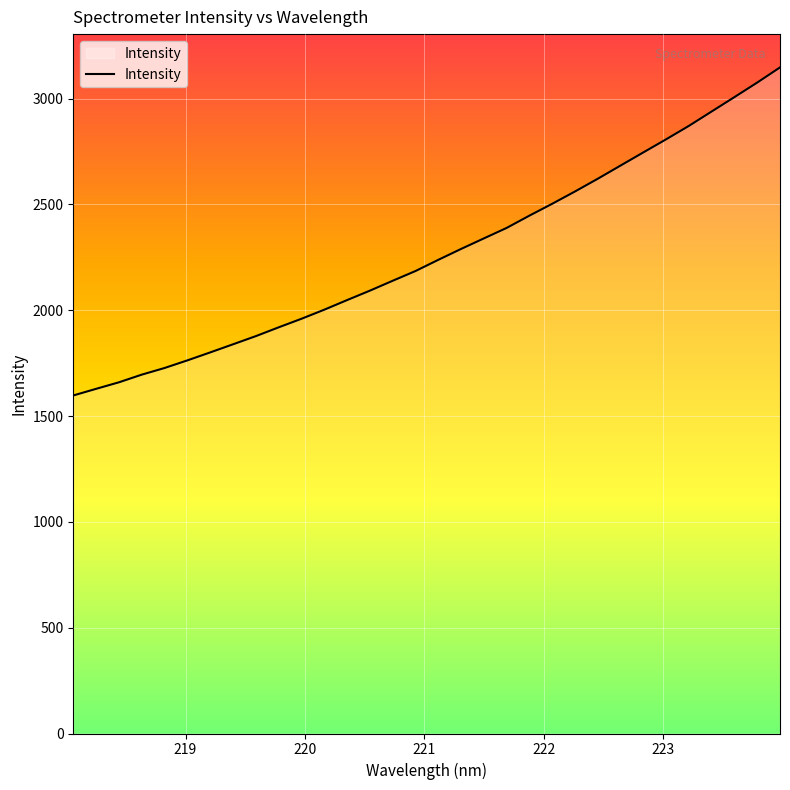

What is the smallest value displayed?

1597.5